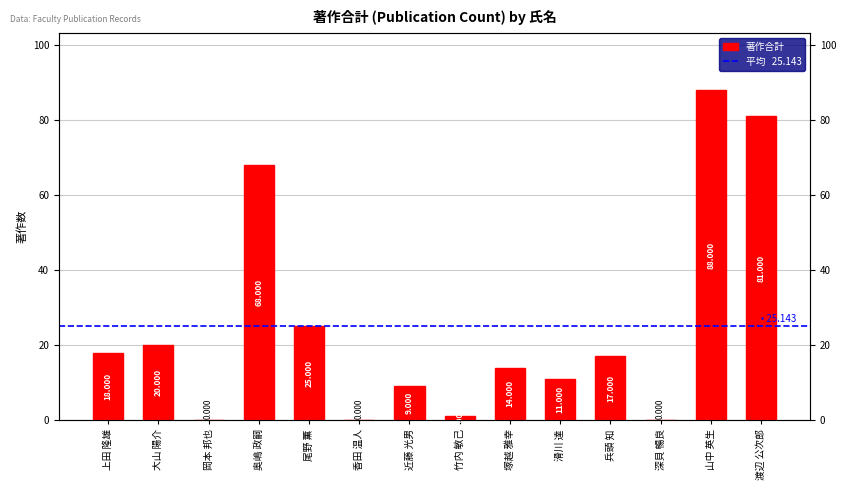

The value at 大山 陽介 is 30. True or false?

False